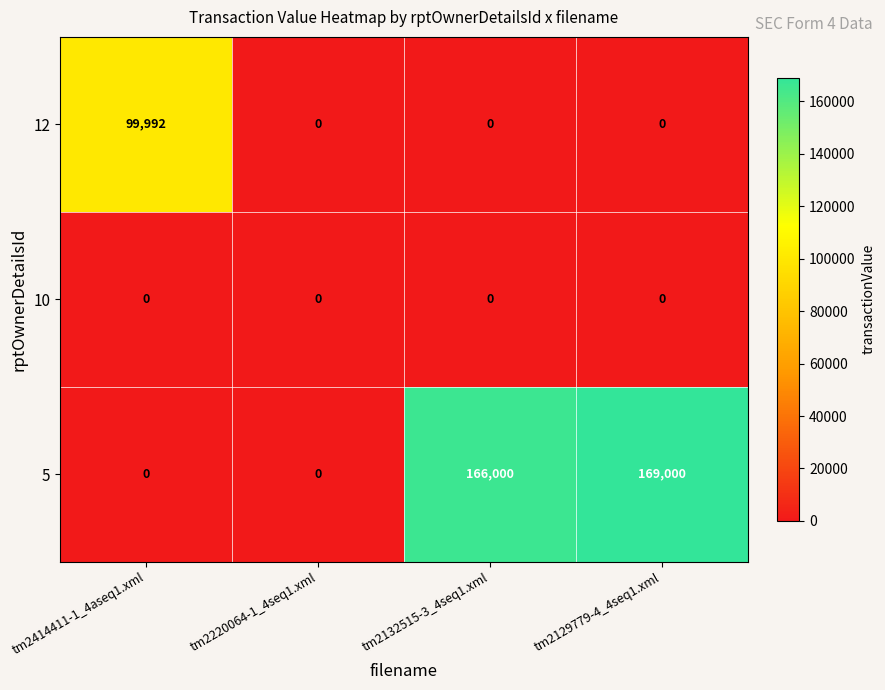

At which category is the sum across all series the highest?

tm2129779-4_4seq1.xml